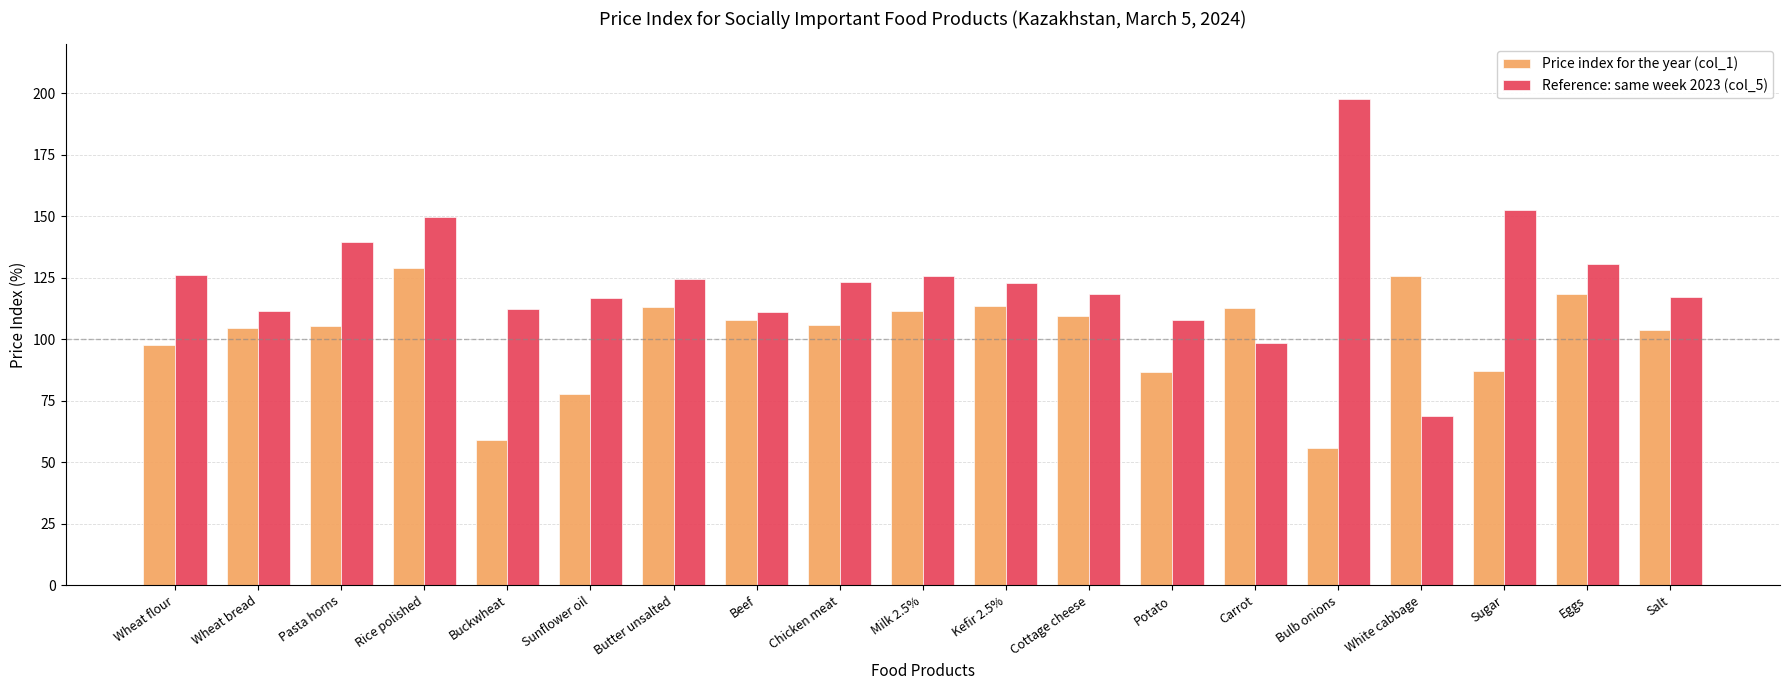

Are the bars horizontal?

No